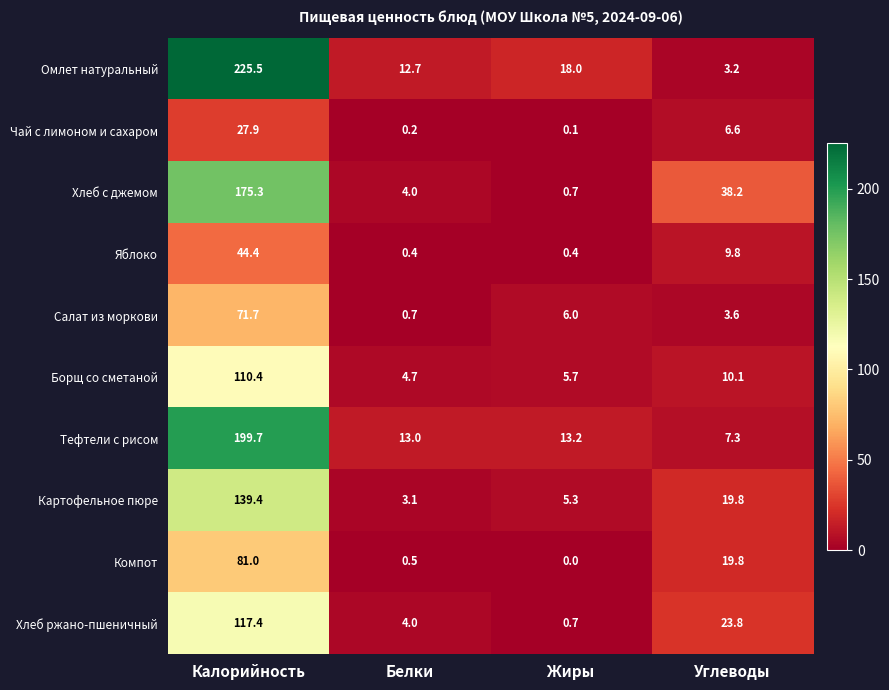

Count the number of categories in the chart.

4